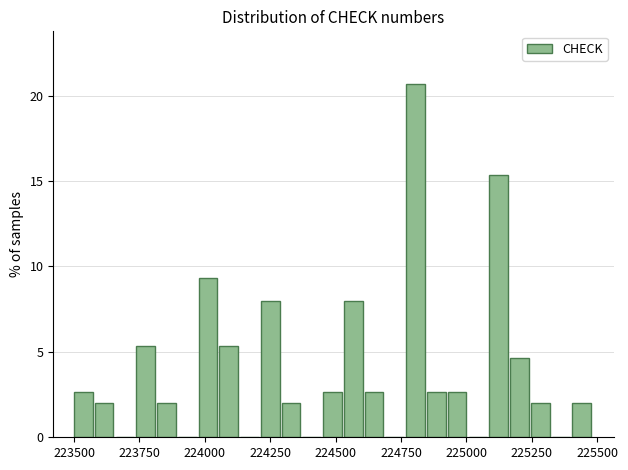

Around what value on the x-axis is the tallest bar? Give the approximate position of its centre, as read against the axis.

224800